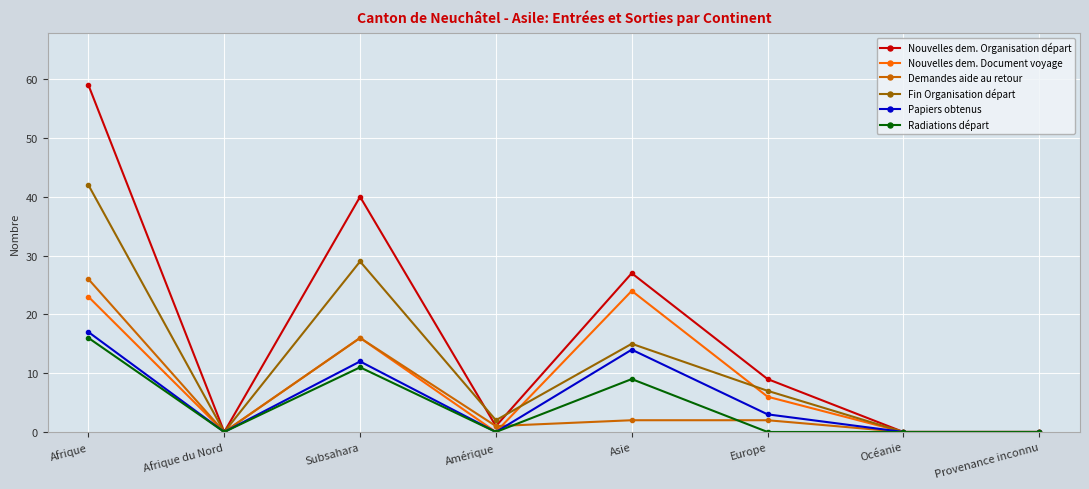

What position from the right is Asie?

4